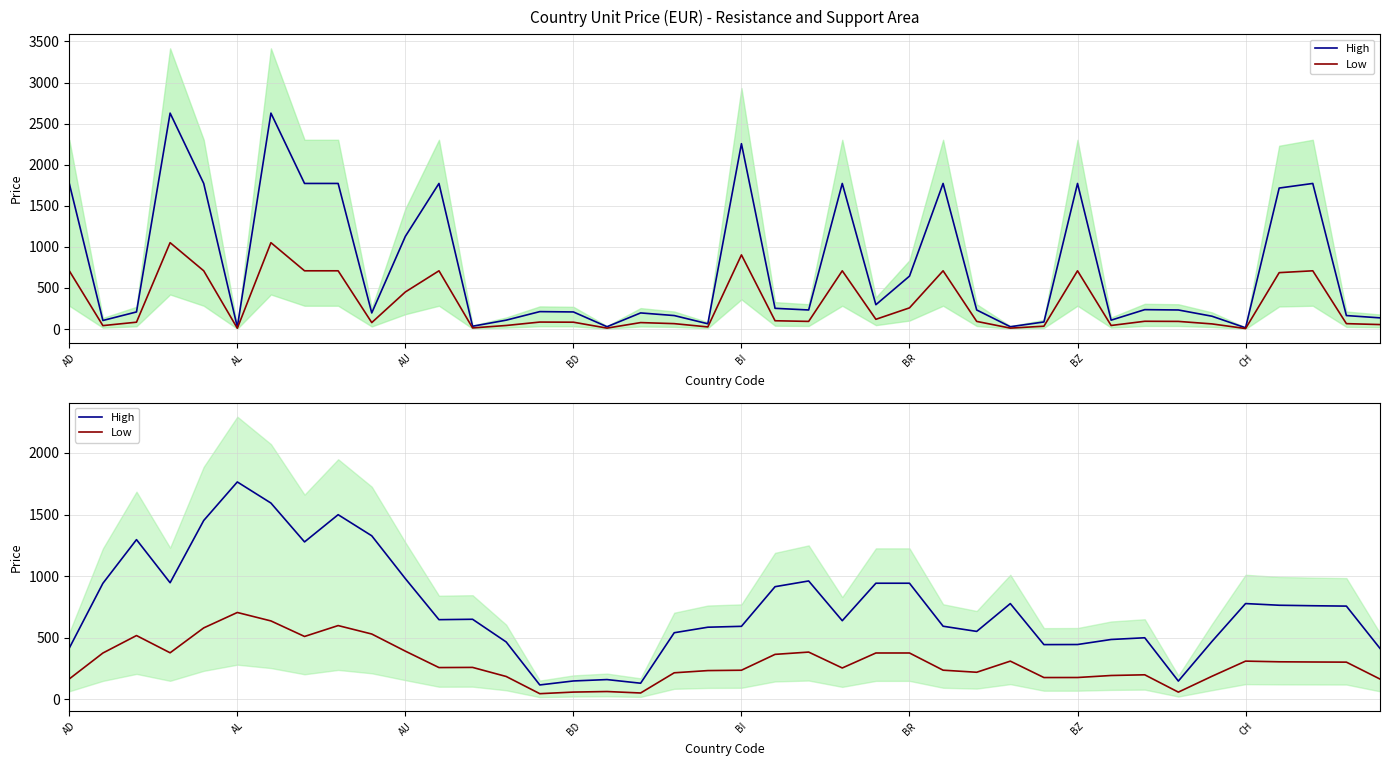

List the series in order of their overall mean, lowest first.

Low, High